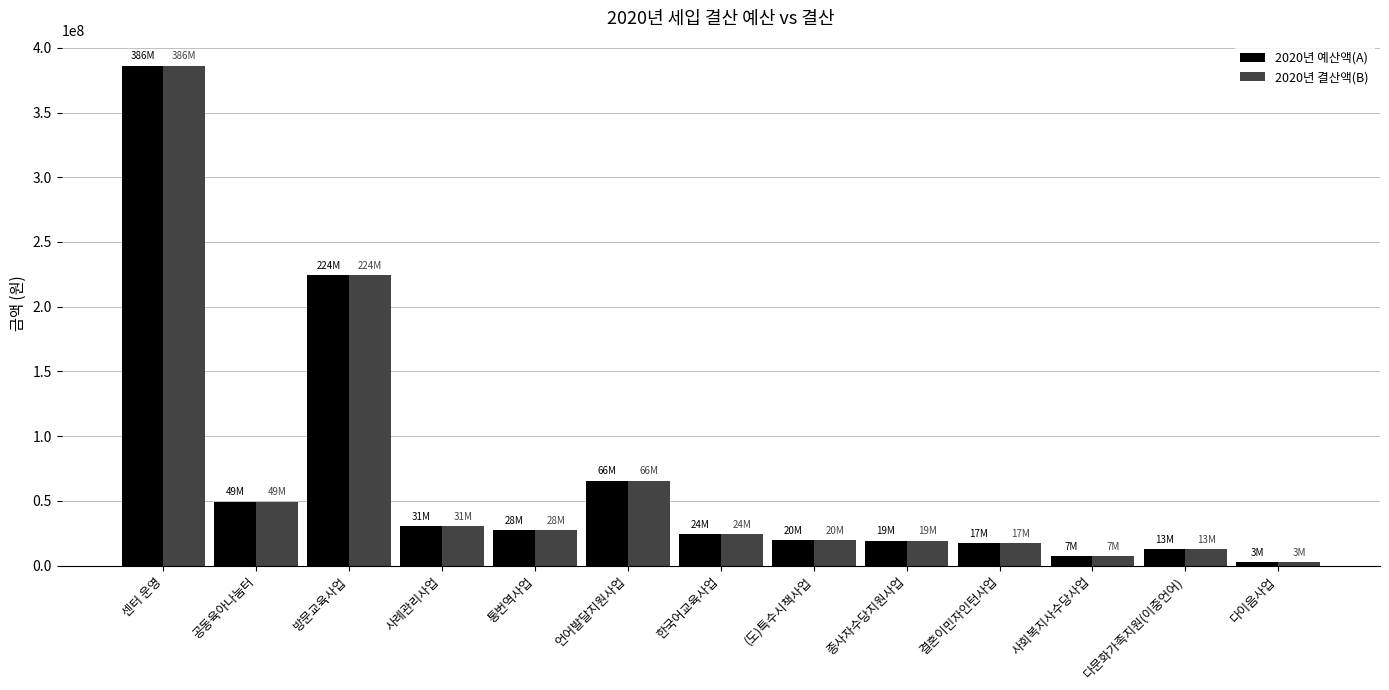

At which category is the sum across all series the highest?

센터 운영